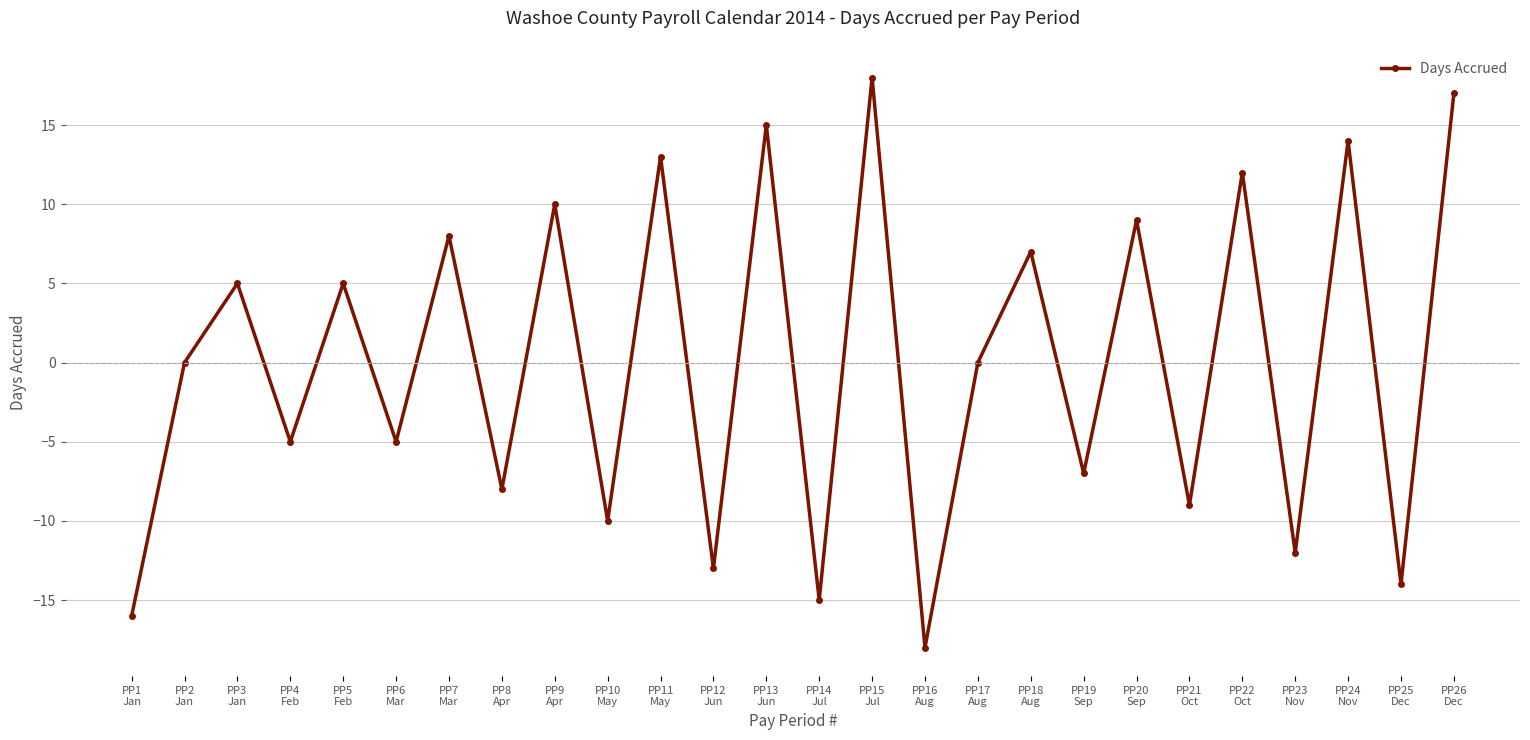

How many series are shown in this chart?

1